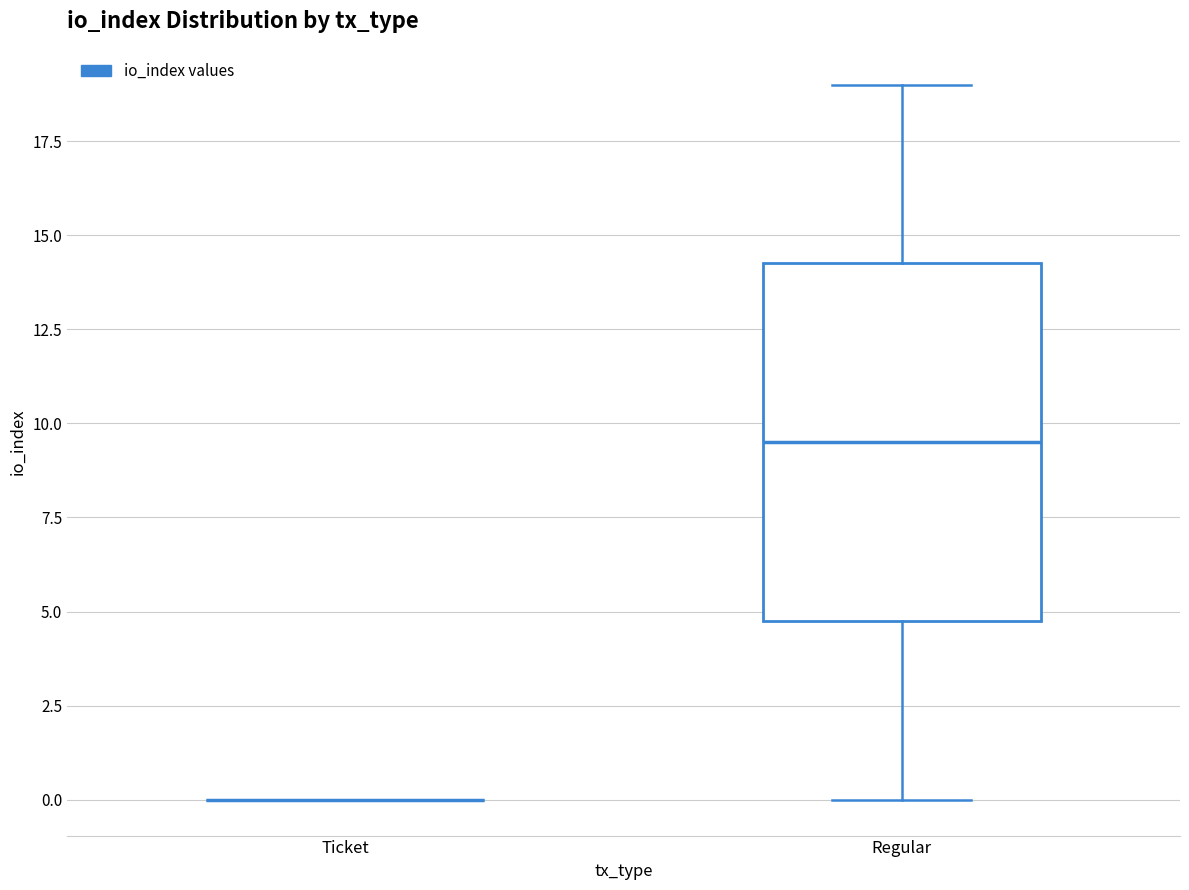

Reading left to right, read every box against the y-axis: the position of its median line, the range the box covers, and the ends of its whiskers. The values are not printed on the chart, so give them approximately, as read against the axis.

Ticket: box collapsed to a line at 0.0, whiskers 0.0 to 0.0
Regular: median 9.5, box 5.0 to 14.5, whiskers 0.0 to 19.0